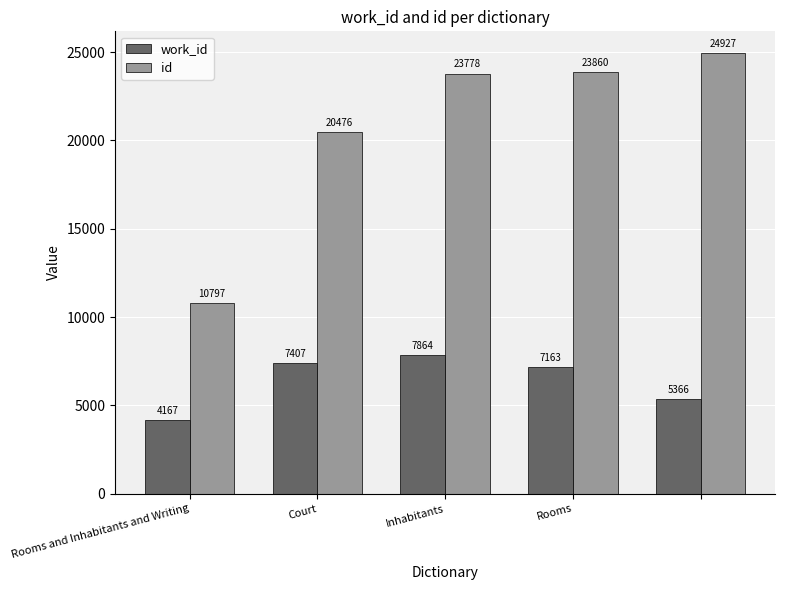

At how many categories does at least one series exceed 6472?

5